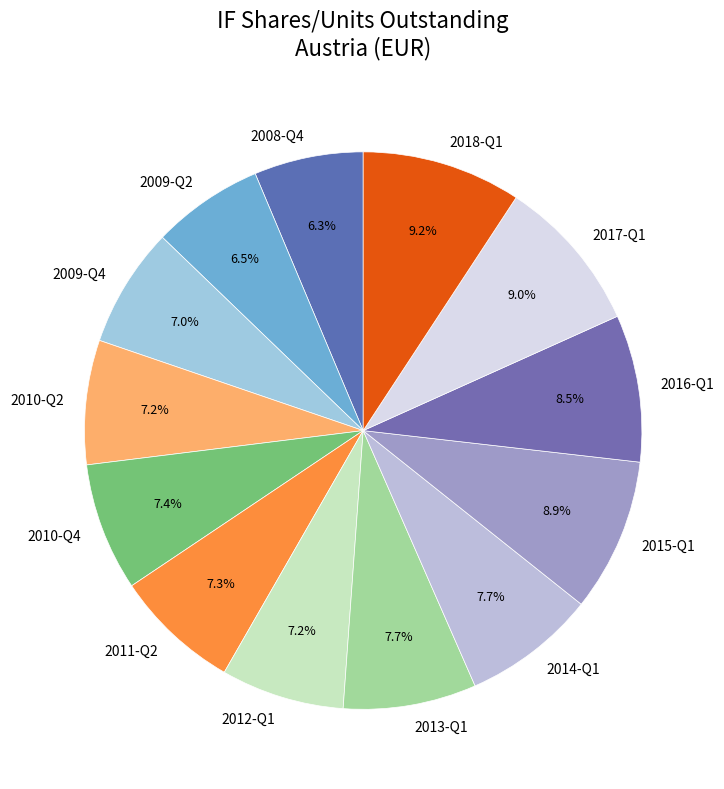

Is 2012-Q1 the majority of the pie?

No